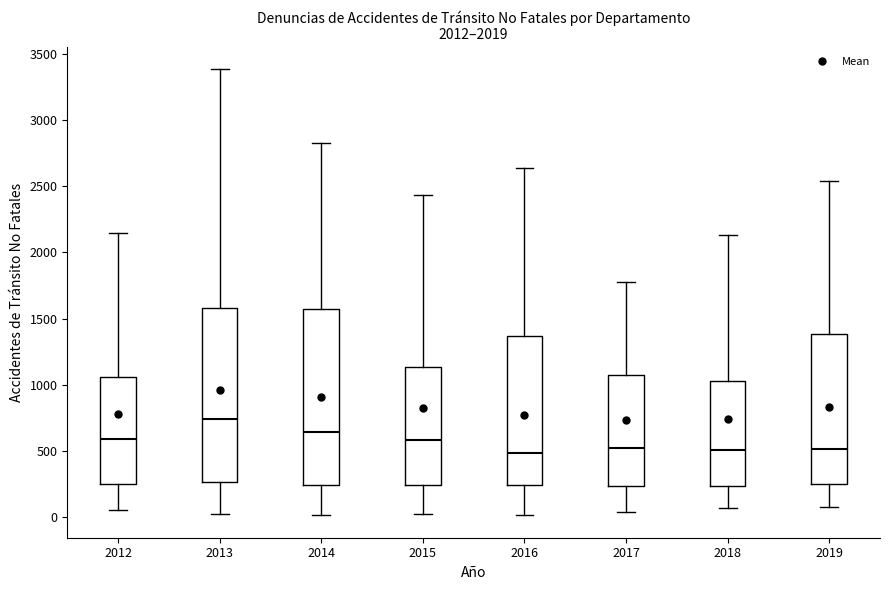

Which box has the highest median line?

2013